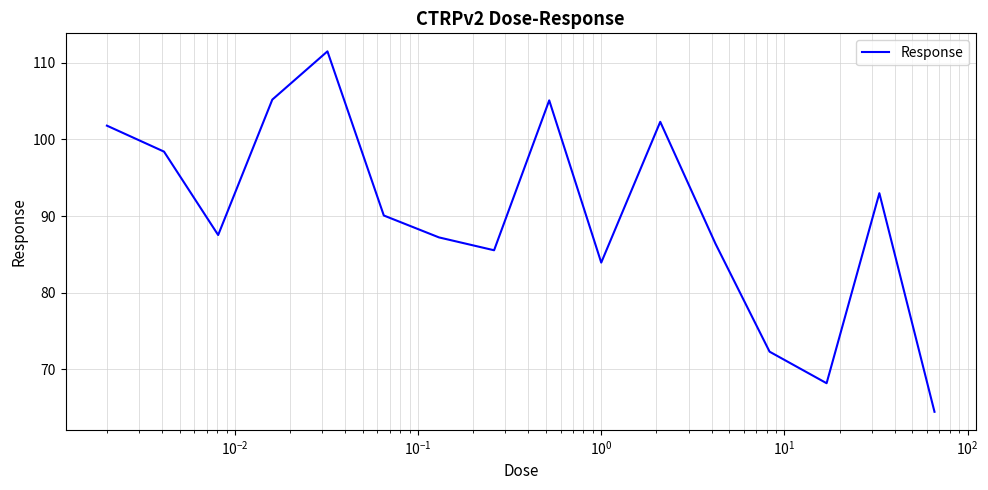

What is the smallest value displayed?

64.4